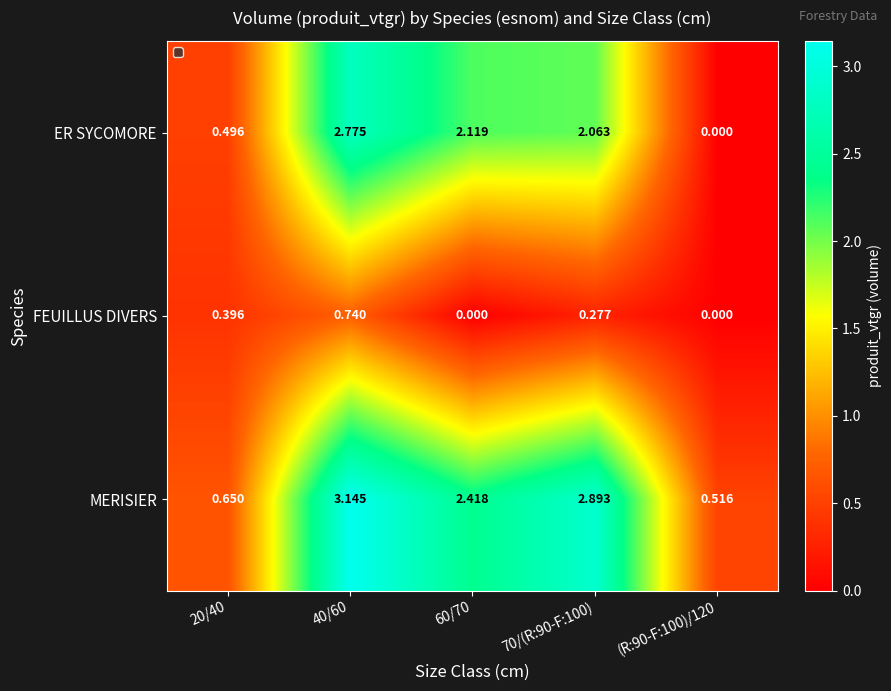

At which category is the sum across all series the highest?

40/60